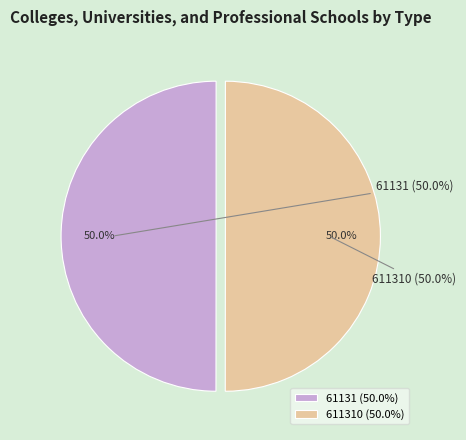

To the nearest percent, what percentage of the pie is 611310?

50%